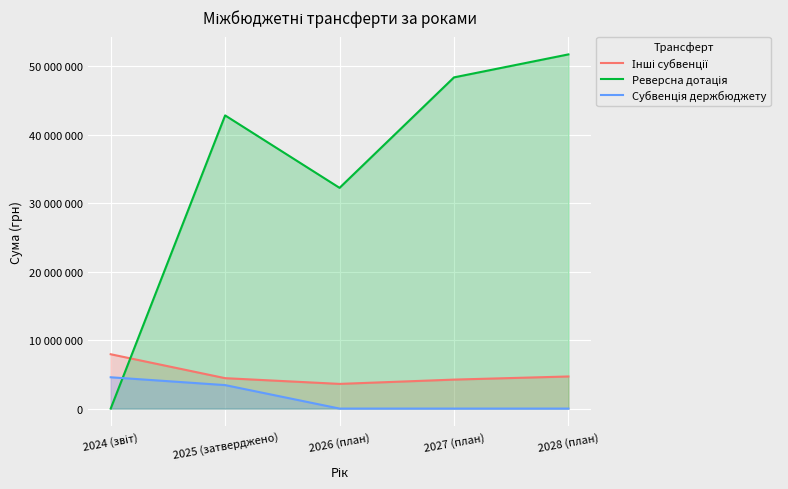

How many lines are shown in the chart?

3